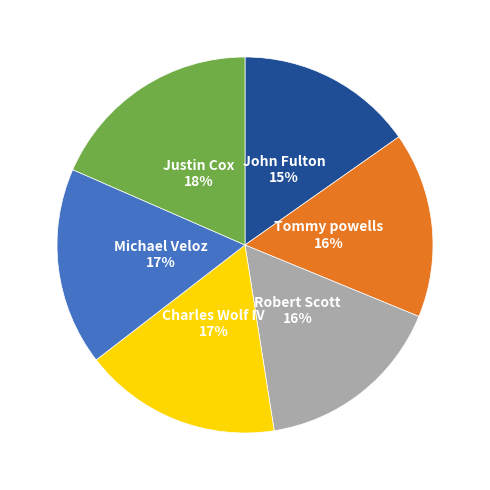

Does any single category account for the majority?

No